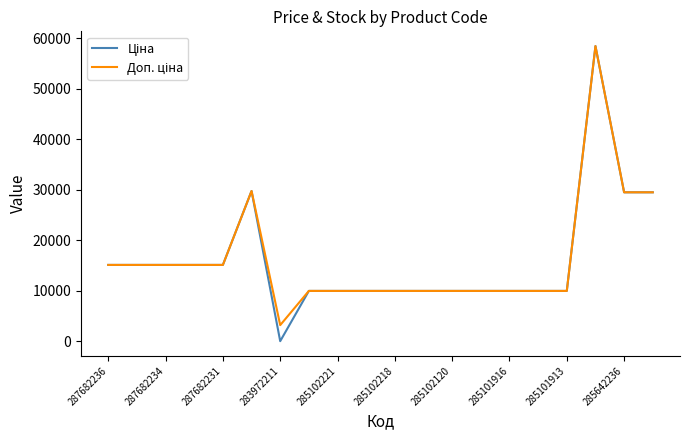

At which label does Доп. ціна first exceed 9974?

287682236